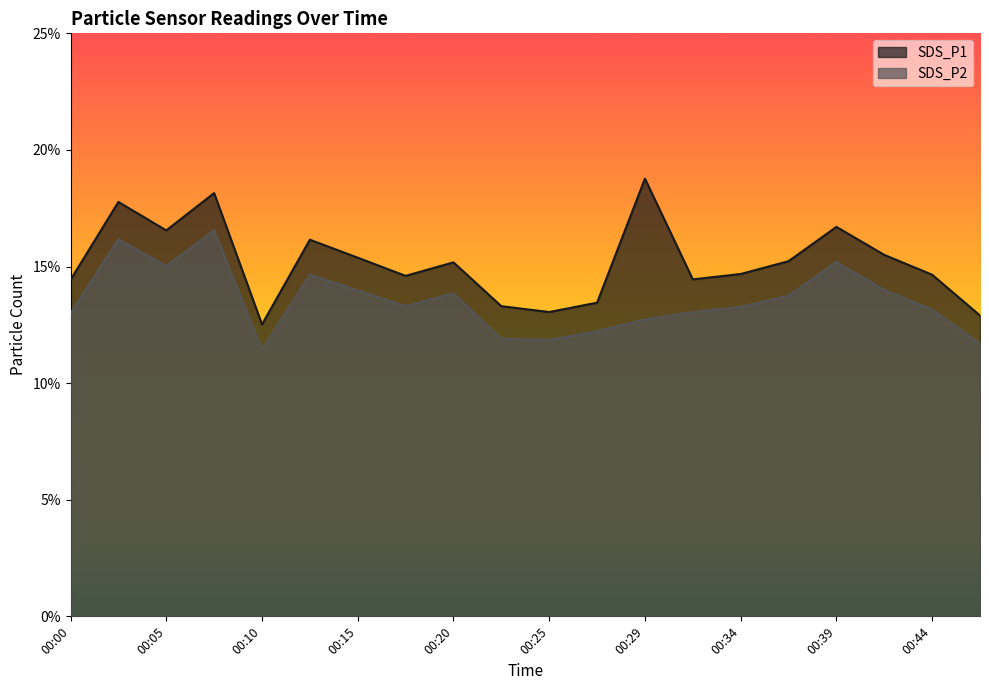

Where is the first local maximum for SDS_P1?

00:02